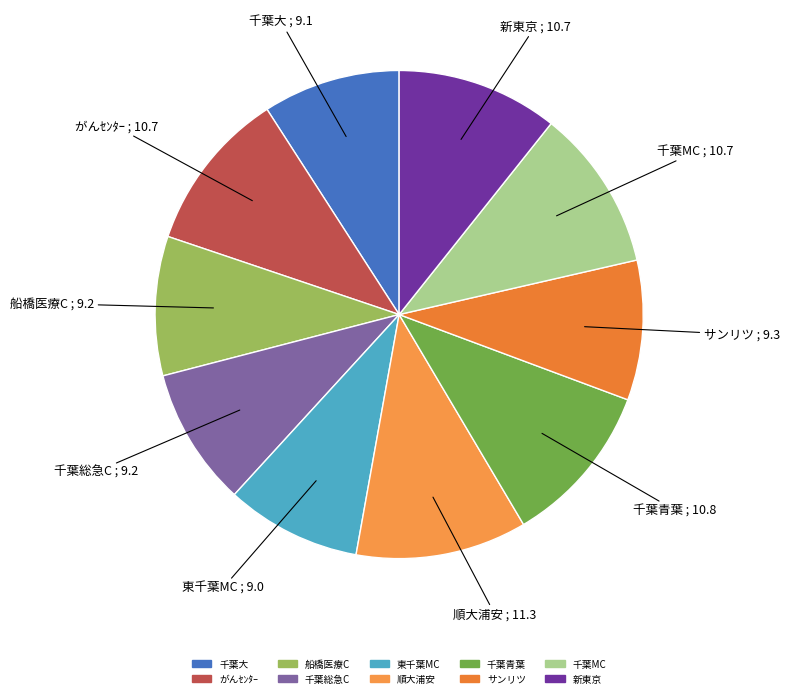

True or false: 新東京 accounts for 21% of the total.

False